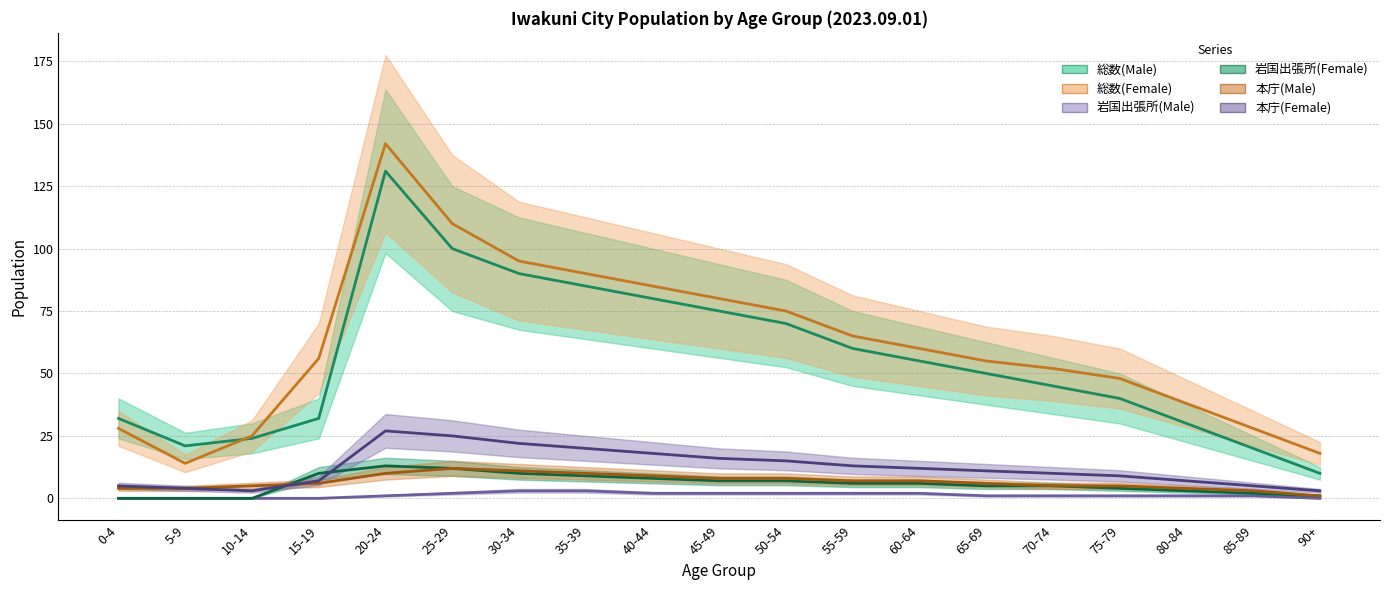

What is the value of the 総数(Female) point at the 14th from the left?

55